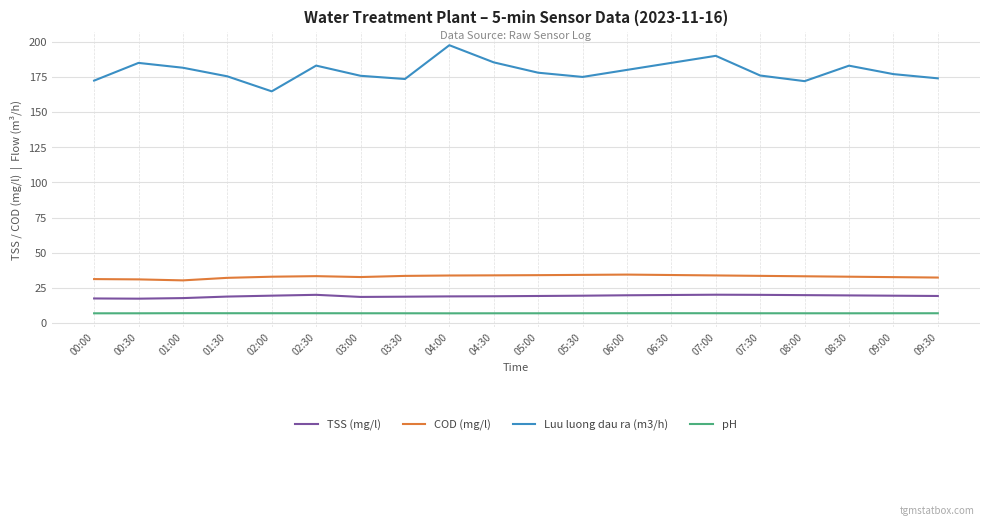

At how many categories does at least one series exceed 142?

20